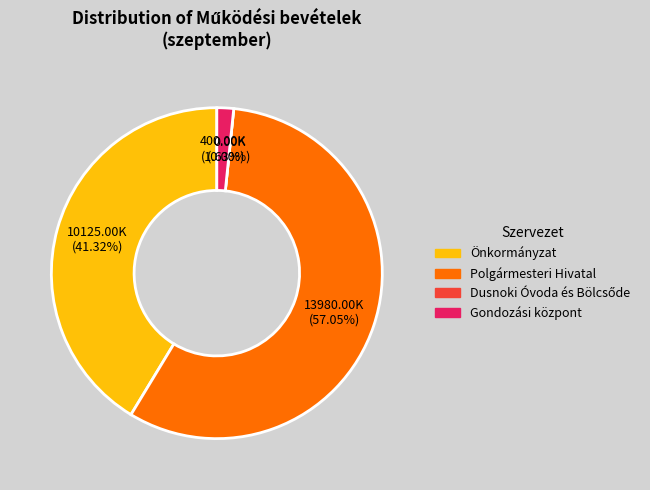

What is the smallest slice in the pie chart?

Dusnoki Óvoda és Bölcsőde